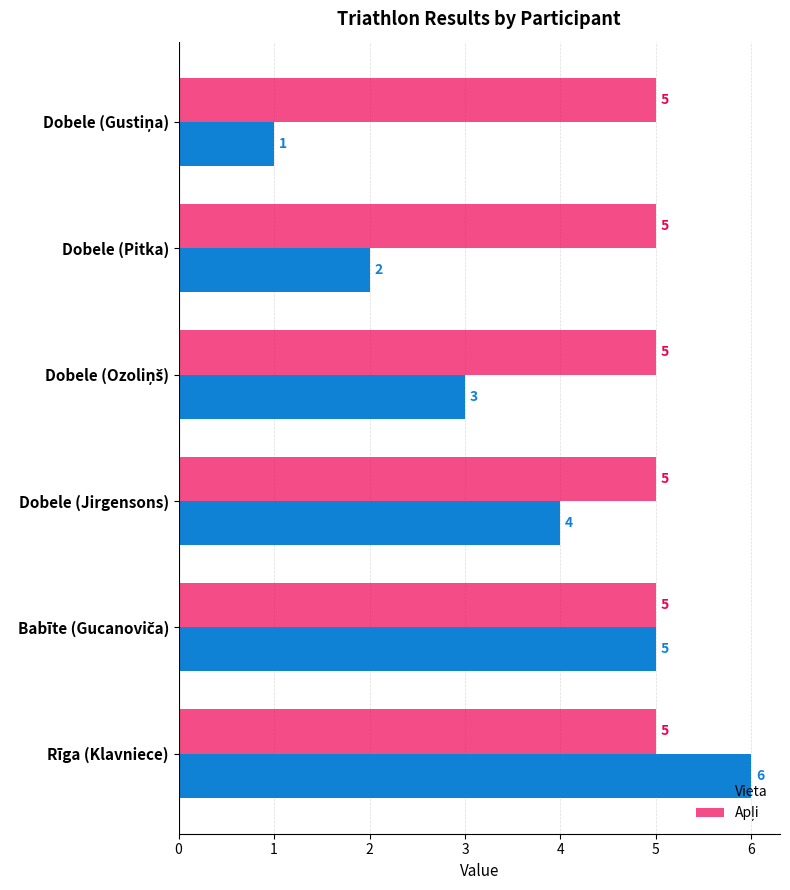

What is the total value across all series at Dobele (Pitka)?

7